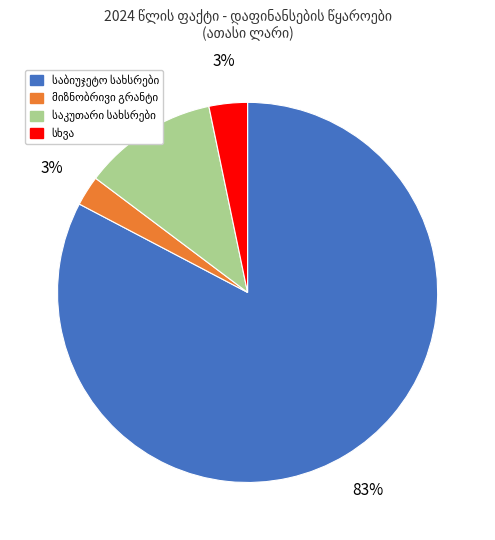

Does any single category account for the majority?

Yes